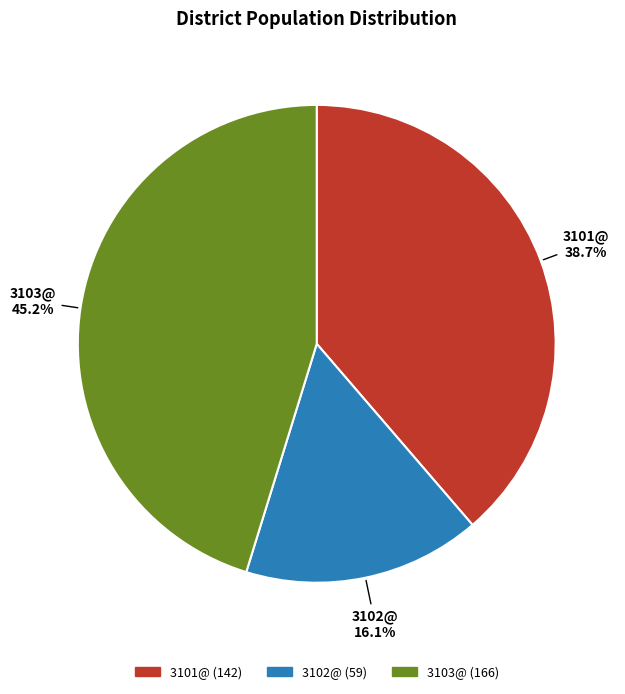

Which category has the biggest portion of the pie?

3103@